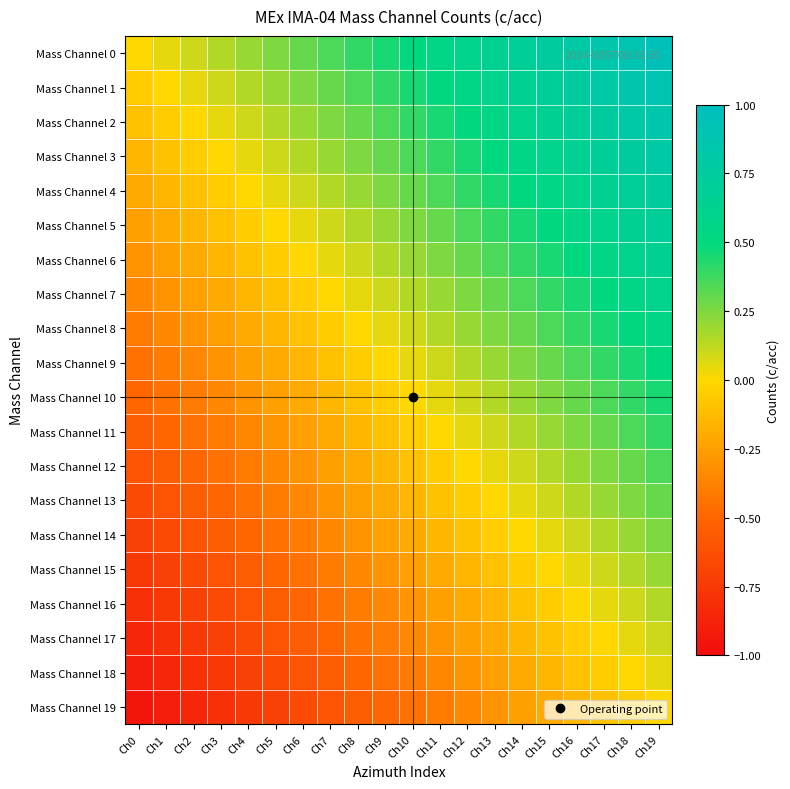

At how many categories does at least one series exceed 0?

19